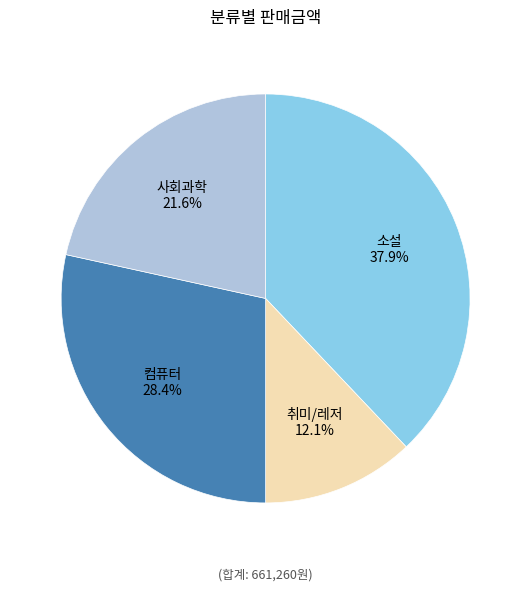

To the nearest percent, what is the difference between the largest and smallest slice percentages?

26%